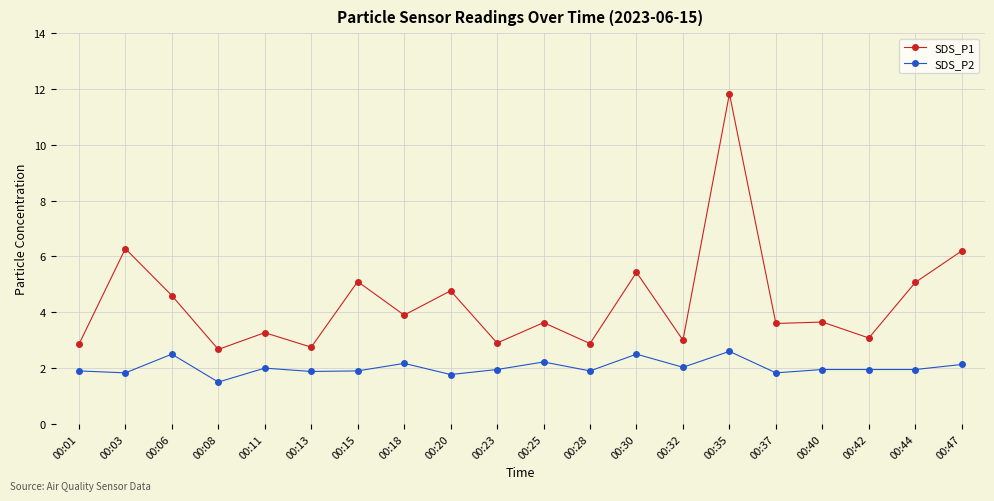

True or false: SDS_P2 has a value of 0.9 at 00:15.

False